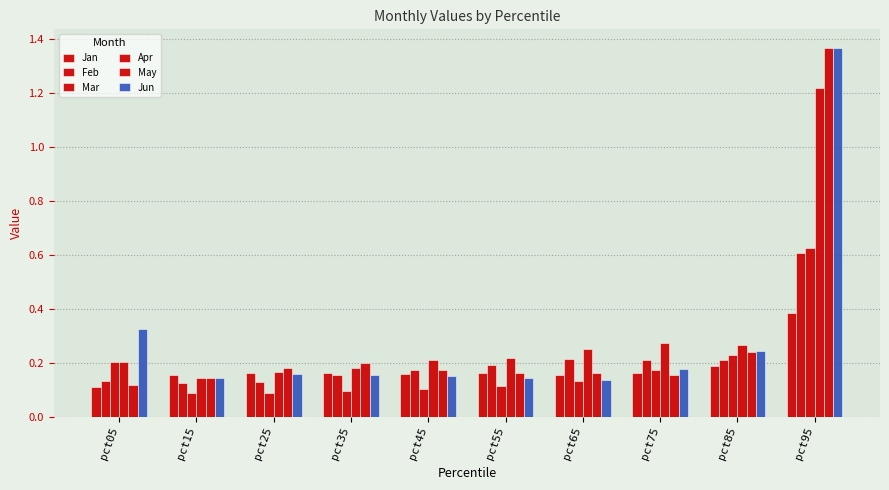

Count the number of categories in the chart.

10